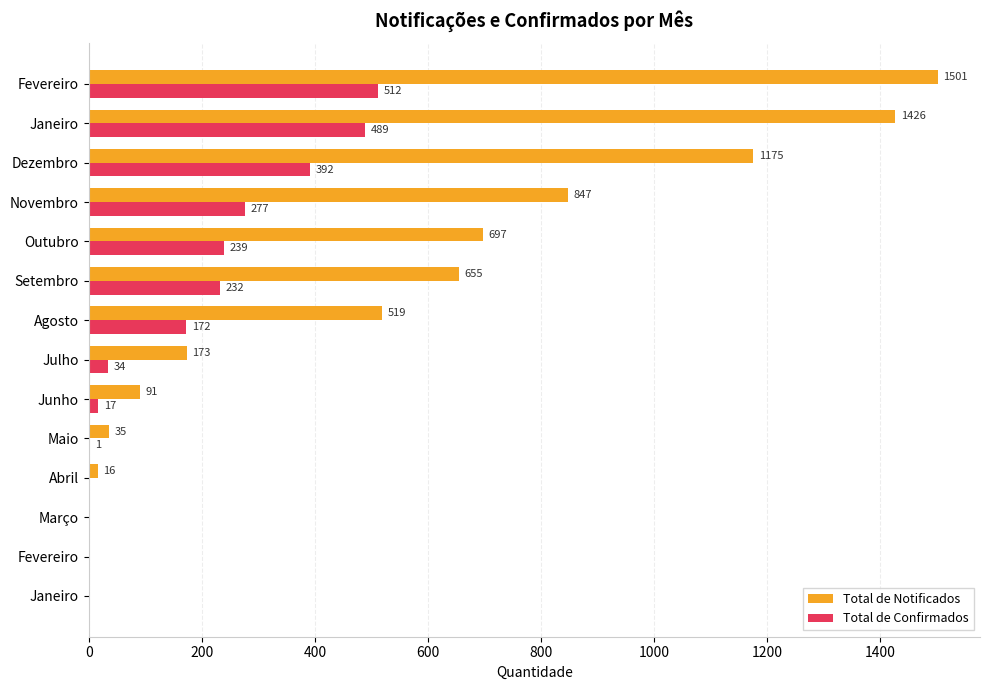

How many distinct data groups are displayed?

2